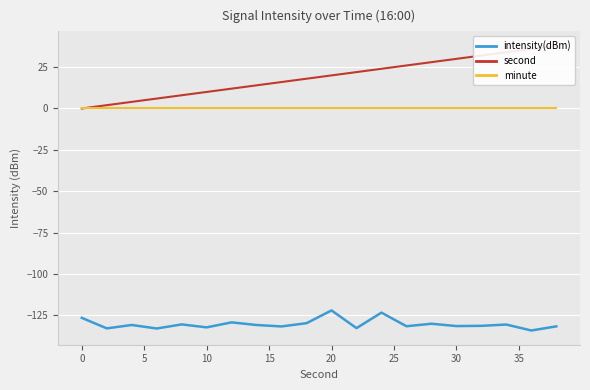

True or false: intensity(dBm) and minute intersect in this chart.

False